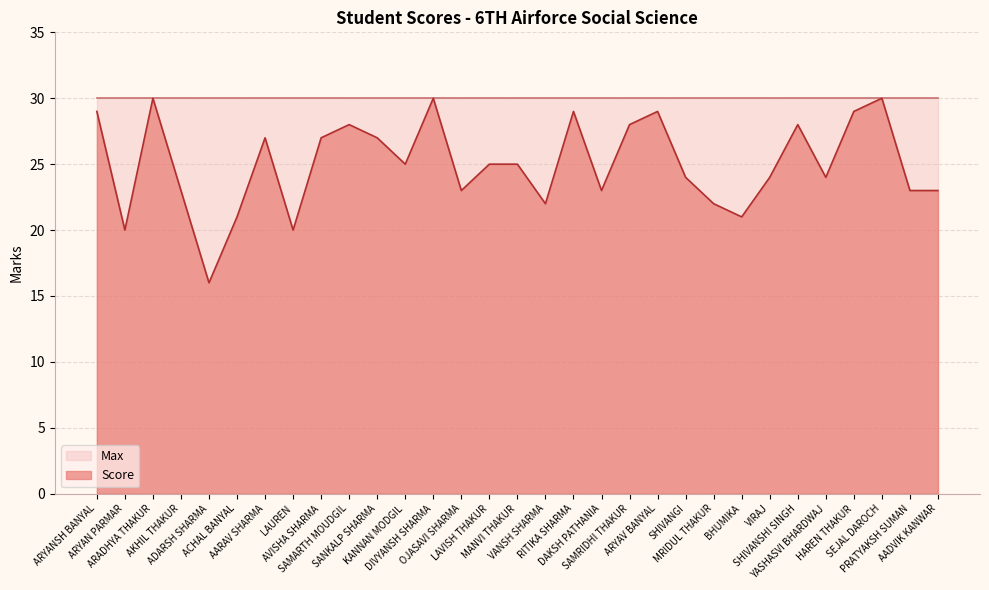

Which category has the highest value across all series?

ARADHYA THAKUR